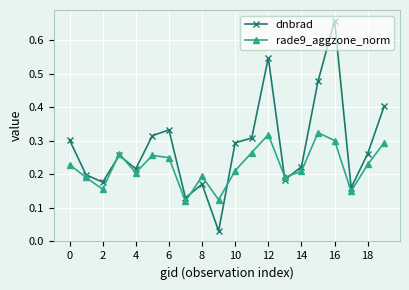

Rank the series by their average value, from highest to lowest.

dnbrad, rade9_aggzone_norm